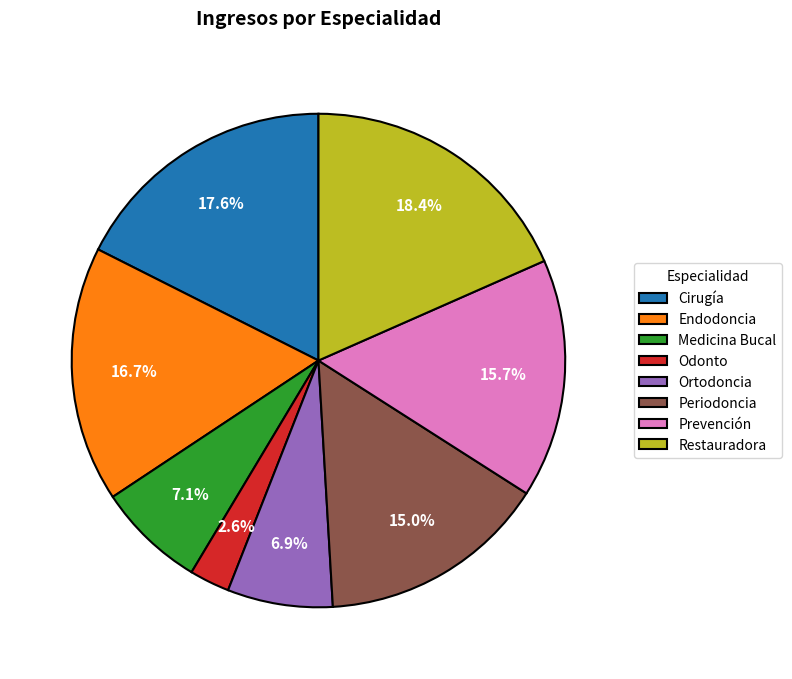

Between Restauradora and Cirugía, which is larger?

Restauradora